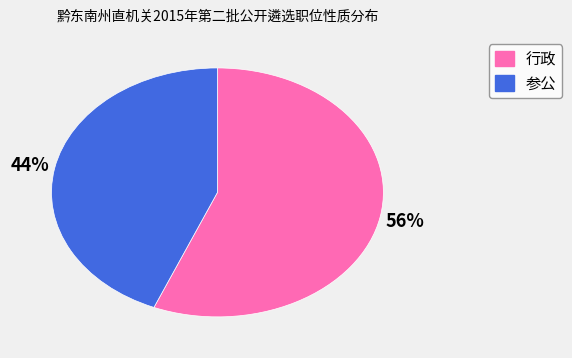

Which slice is the largest?

行政